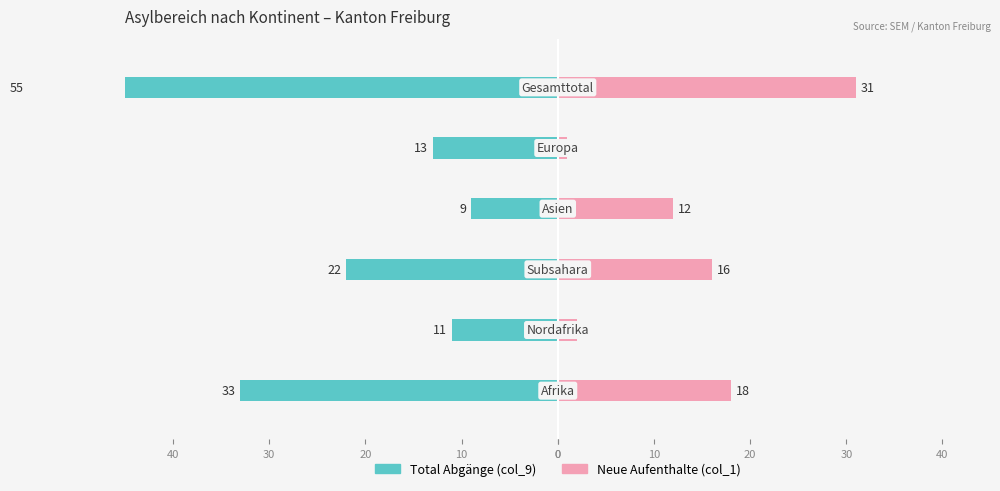

How many bars are there in total?

12